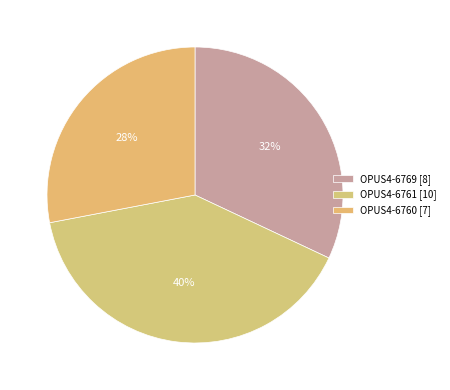

Count the number of slices in the pie.

3